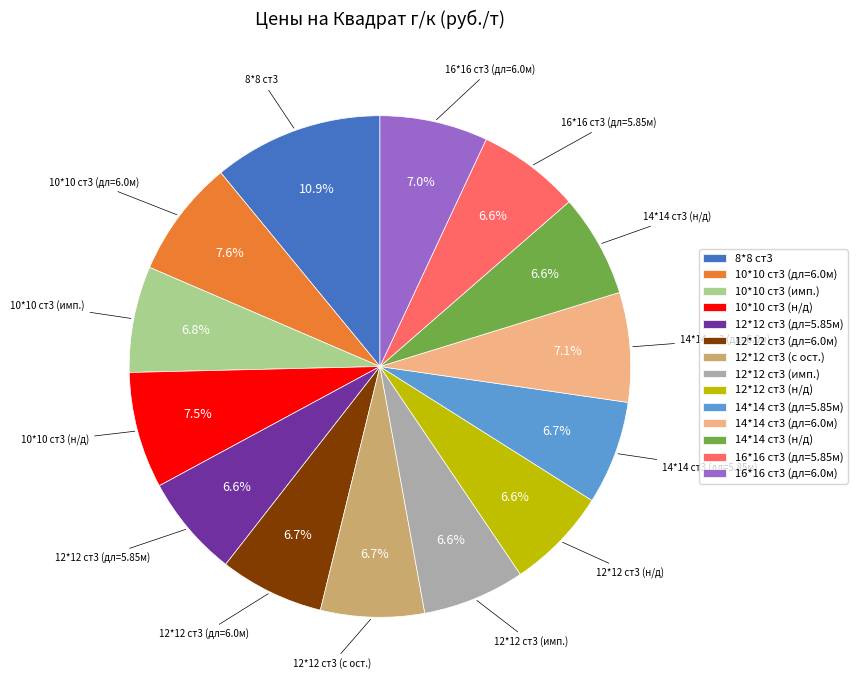

Approximately how many times larger is the value at 10*10 ст3 (дл=6.0м) compared to 16*16 ст3 (дл=6.0м)?

1.1